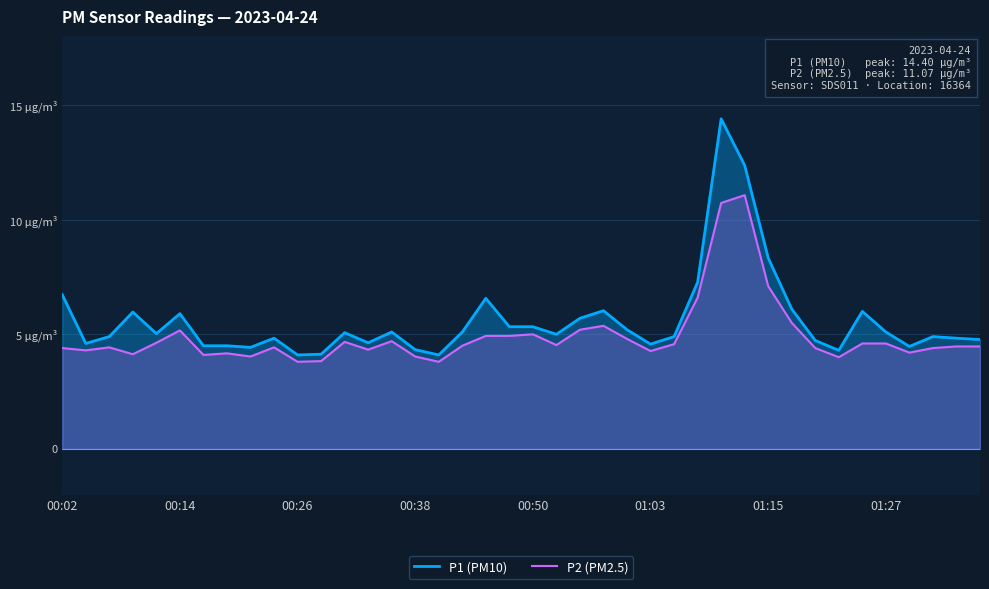

At which category does the chart reach its peak across all series?

28